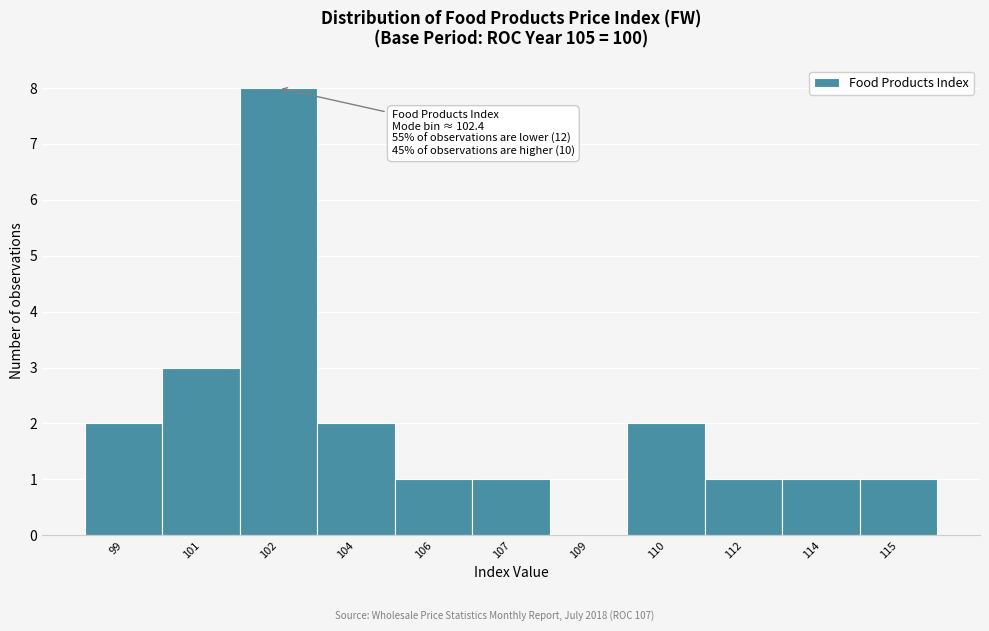

Reading right to left, what are all the values shown in this chart?

115=1	114=1	112=1	110=2	109=0	107=1	106=1	104=2	102=8	101=3	99=2